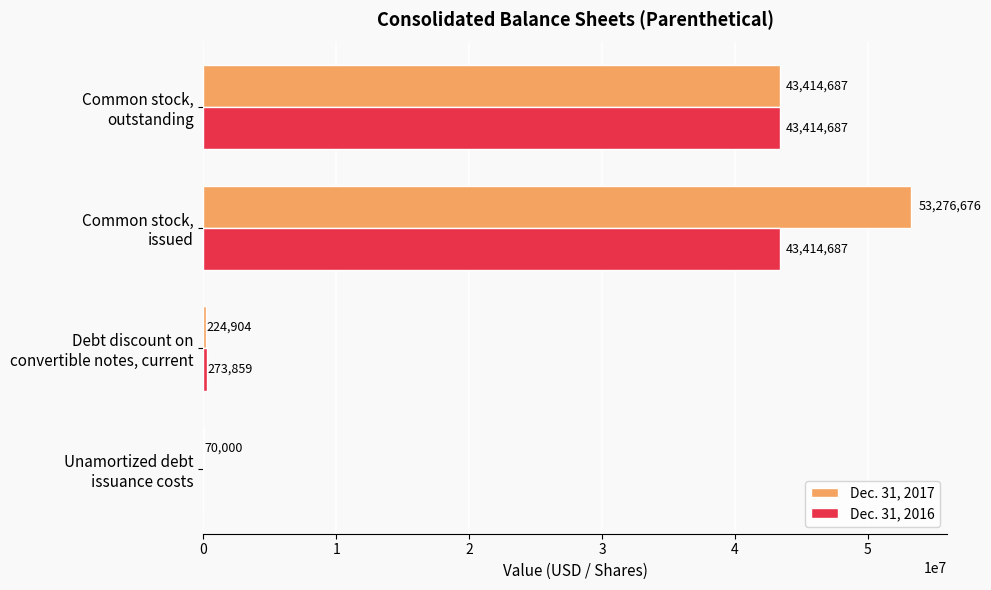

Which series has the largest total across all categories?

Dec. 31, 2017